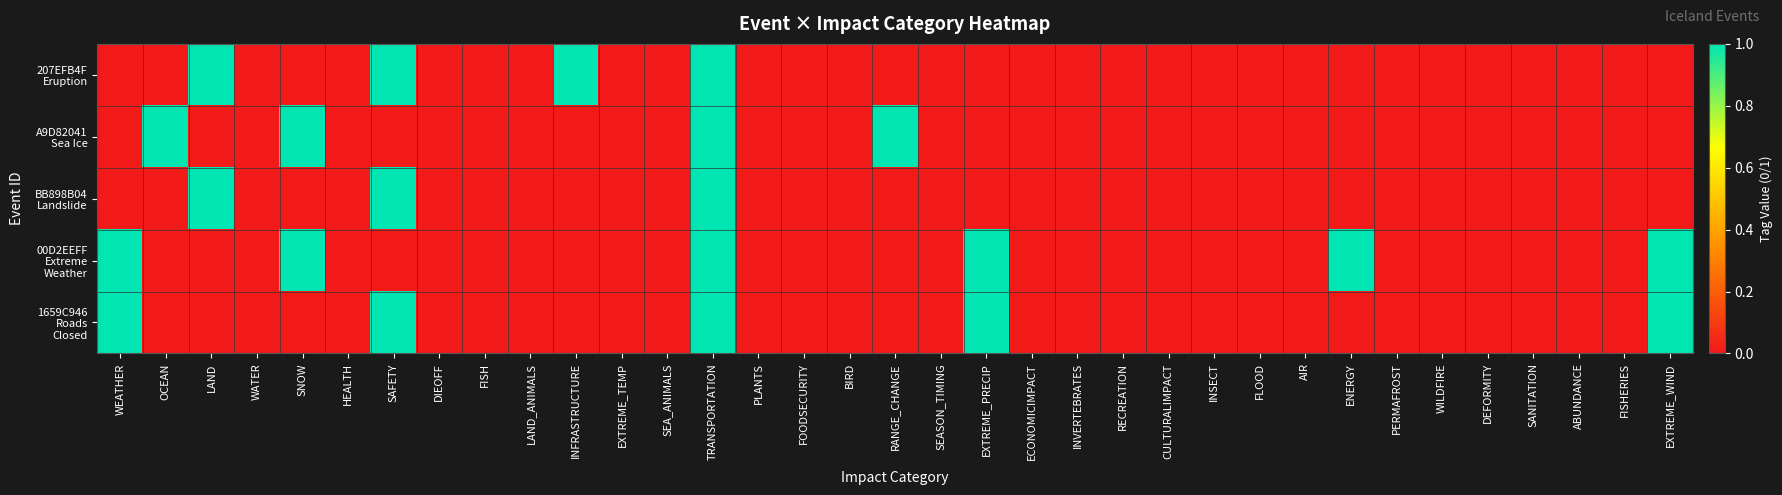

At which category is the sum across all series the highest?

TRANSPORTATION